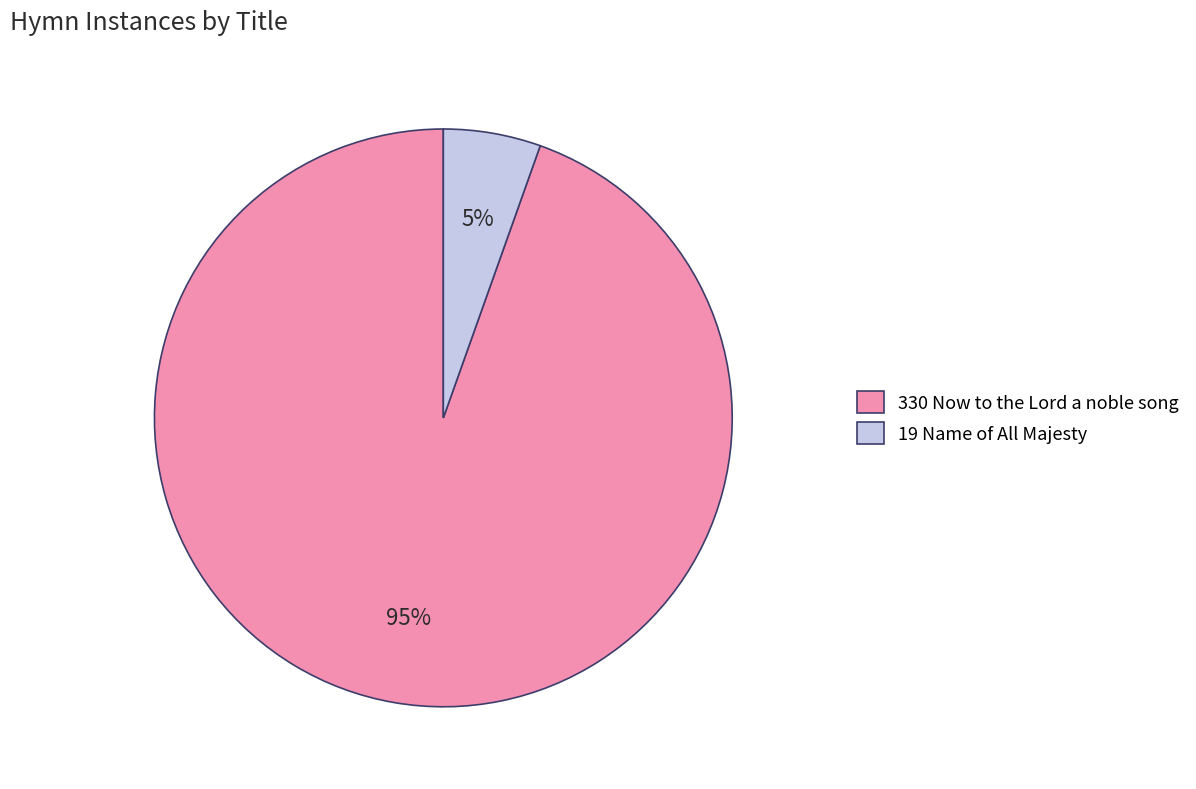

To the nearest percent, what is the combined percentage of 19 Name of All Majesty and 330 Now to the Lord a noble song?

100%